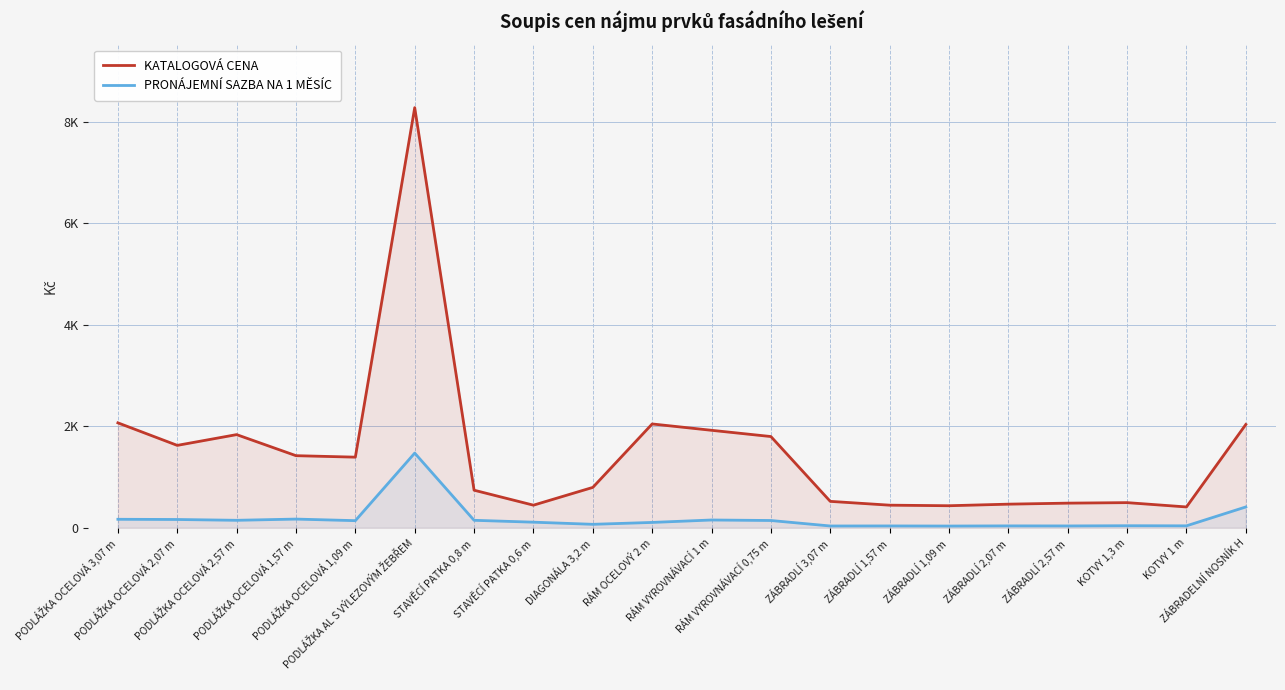

What is the label of the 5th point from the left?

PODLÁŽKA OCELOVÁ 1,09 m